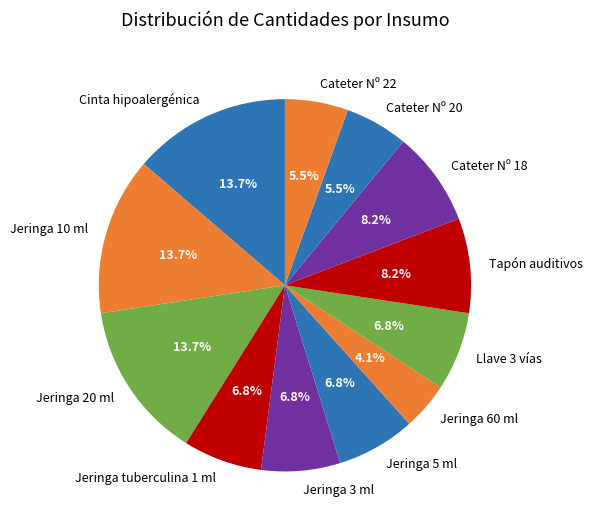

How many slices are in this pie chart?

12